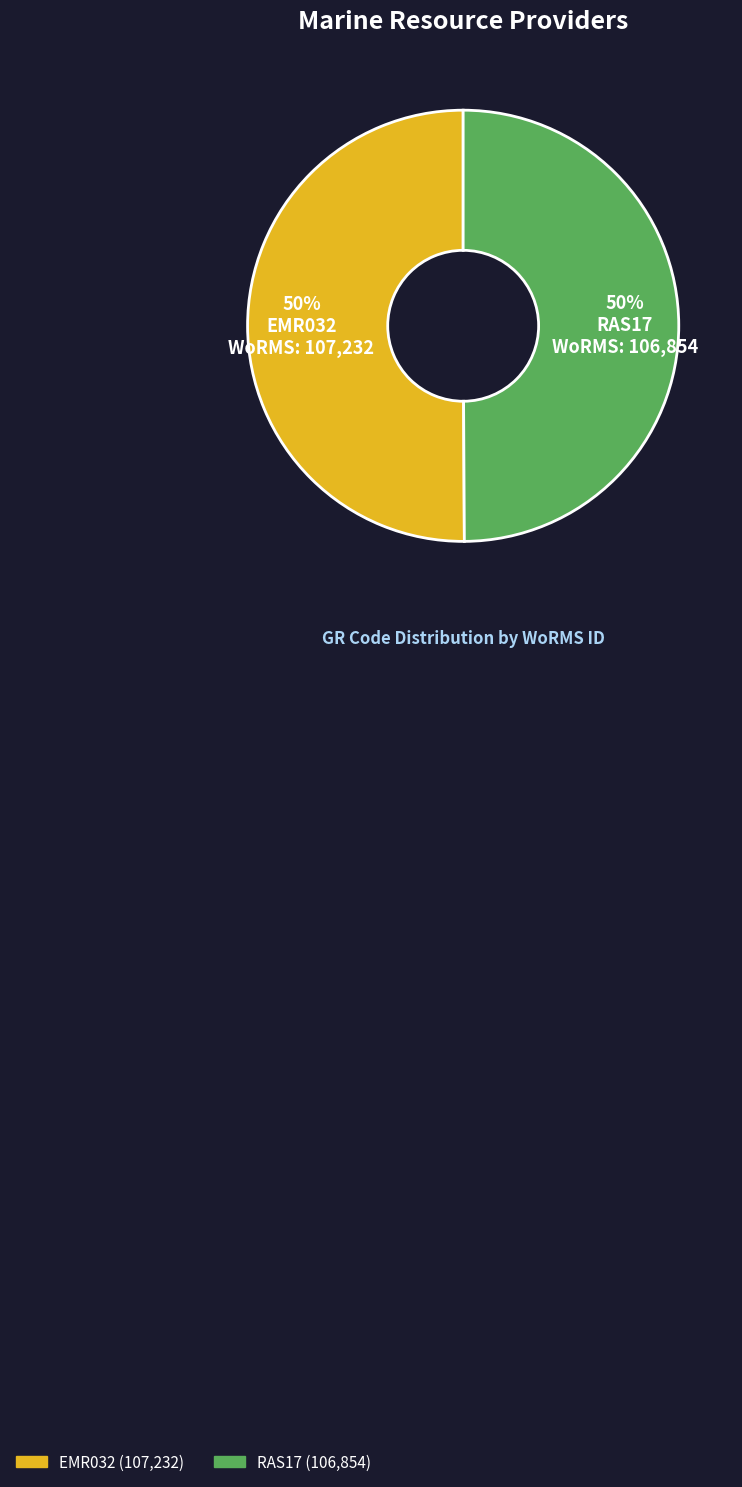

To the nearest percent, what percentage of the pie is RAS17?

50%